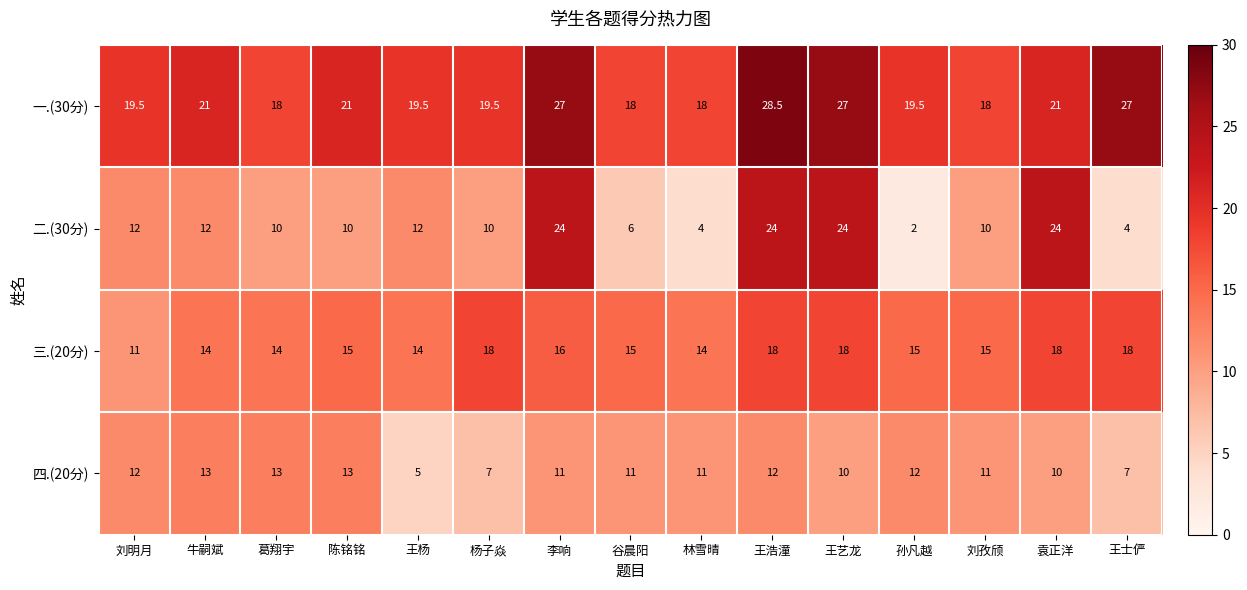

True or false: 一.(30分) has a value of 19.5 at 杨子焱.

True